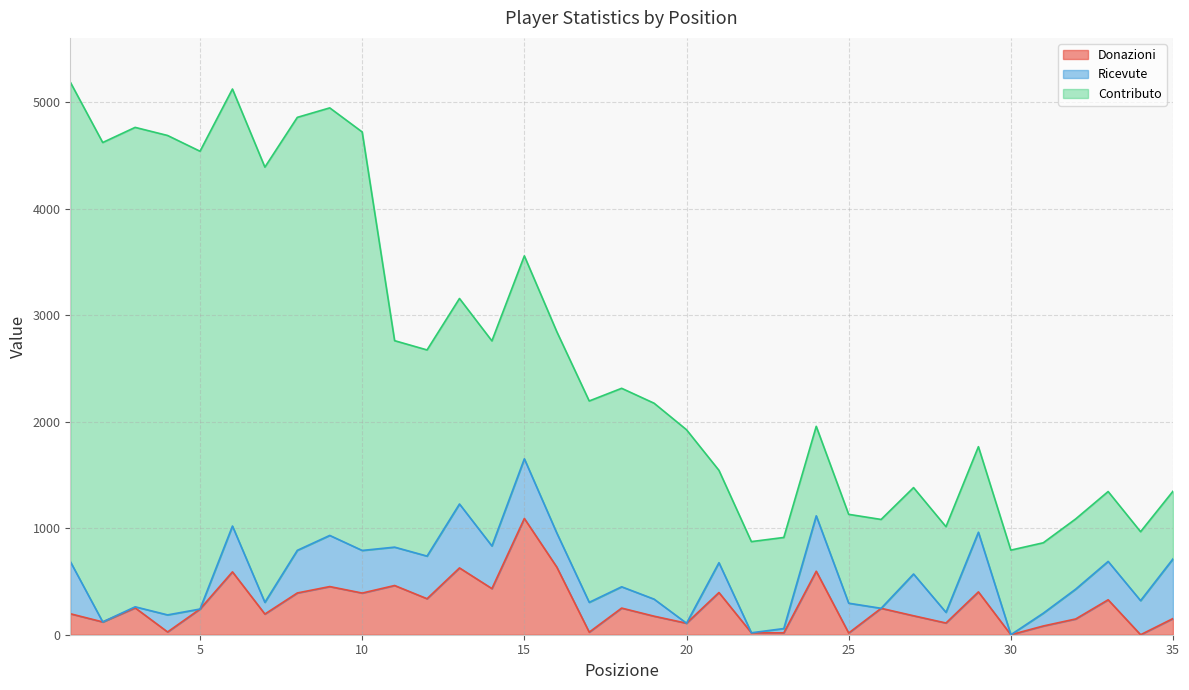

Reading left to right, what are all the values shown in this chart?

Donazioni: 197	120	252	26	241	590	194	392	452	391	462	338	627	433	1091	635	24	250	174	108	396	18	18	596	16	248	178	110	402	0	82	148	328	0	152
Ricevute: 490	0	10	160	0	430	110	400	480	400	360	400	600	400	560	320	280	200	160	0	280	0	40	520	280	0	392	100	560	0	120	280	360	320	560
Contributo: 4500	4500	4500	4500	4297	4102	4085	4064	4013	3928	1938	1935	1929	1925	1905	1890	1890	1863	1839	1816	867	856	855	840	834	834	811	804	803	794	661	659	656	647	635